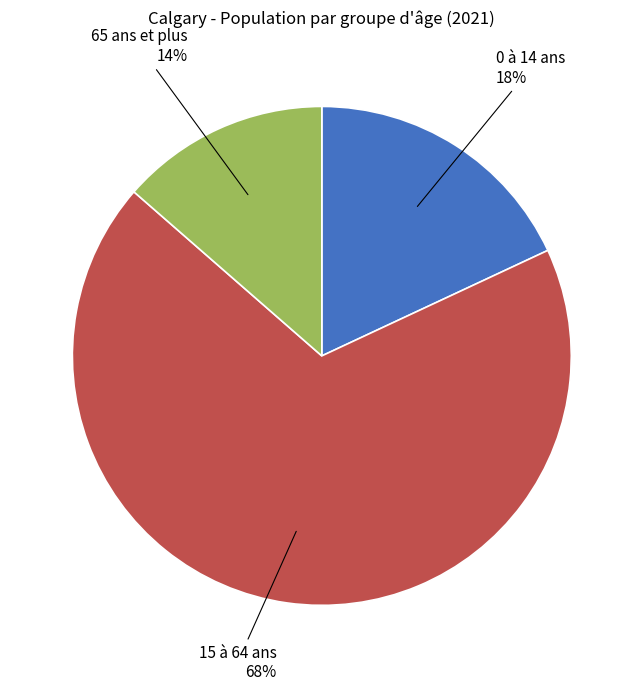

Is there any slice that represents more than half of the pie?

Yes